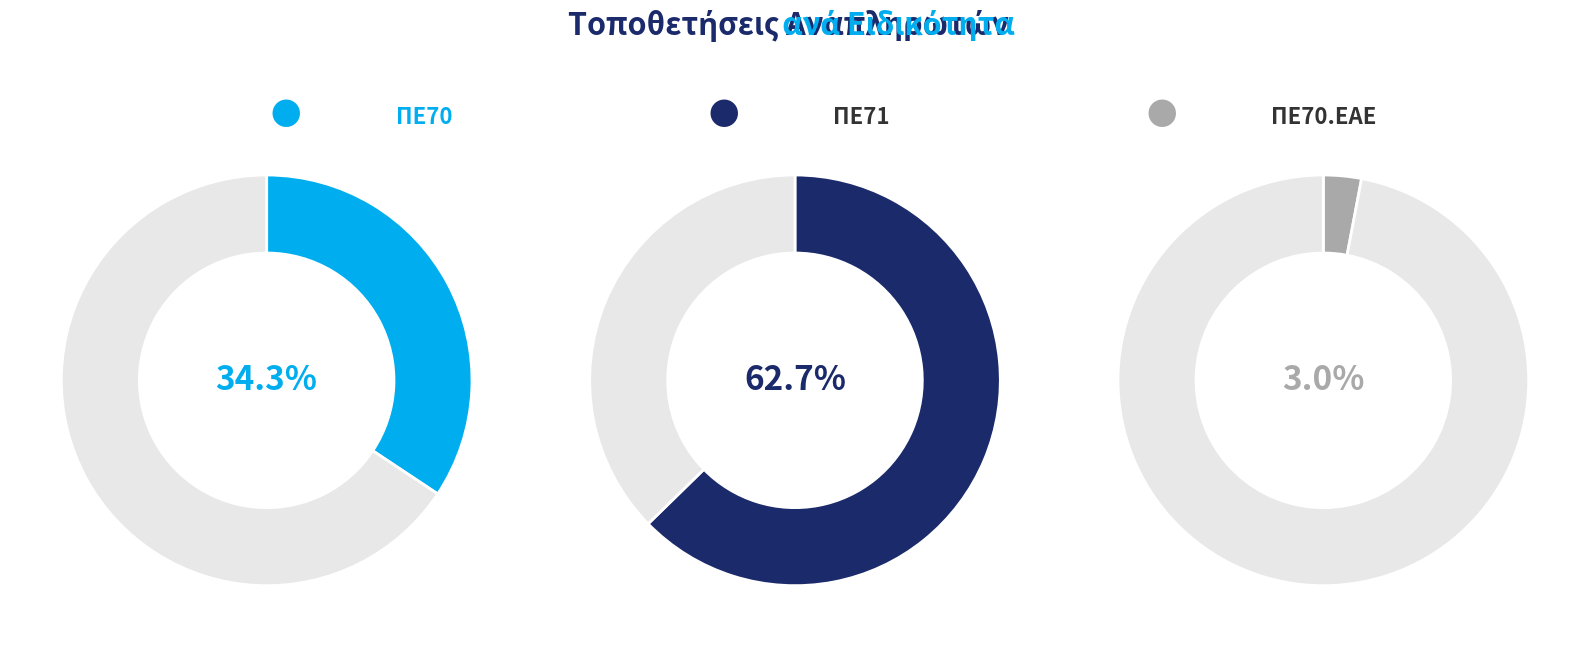

To the nearest percent, what is the difference between the largest and smallest slice percentages?

60%